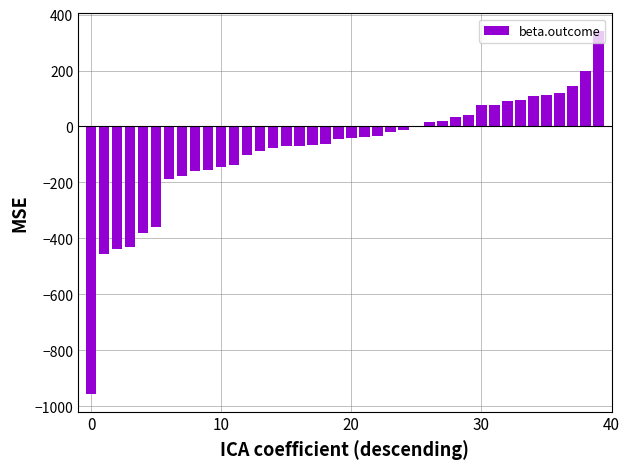

What is the greatest value displayed?

339.5